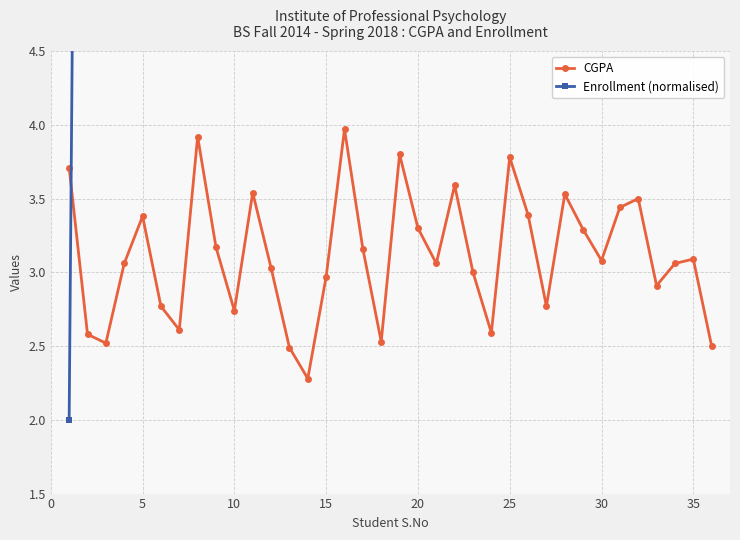

What is the minimum value for CGPA?

2.3